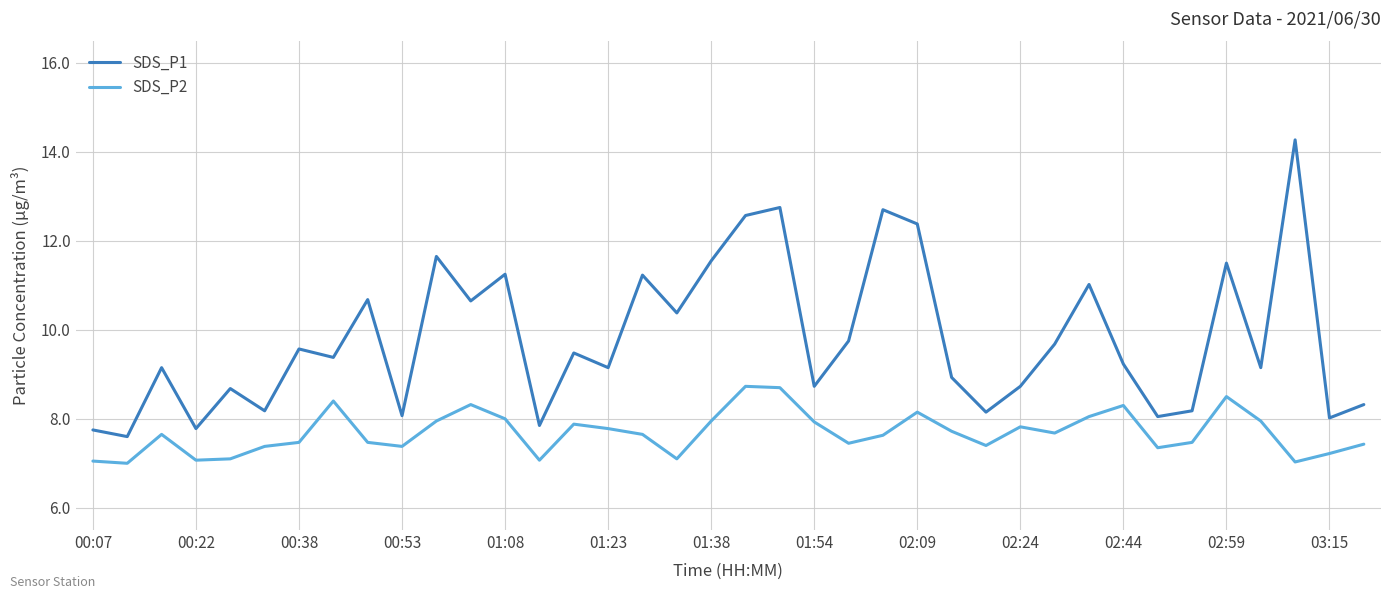

What is the minimum value shown in the chart?

7.0